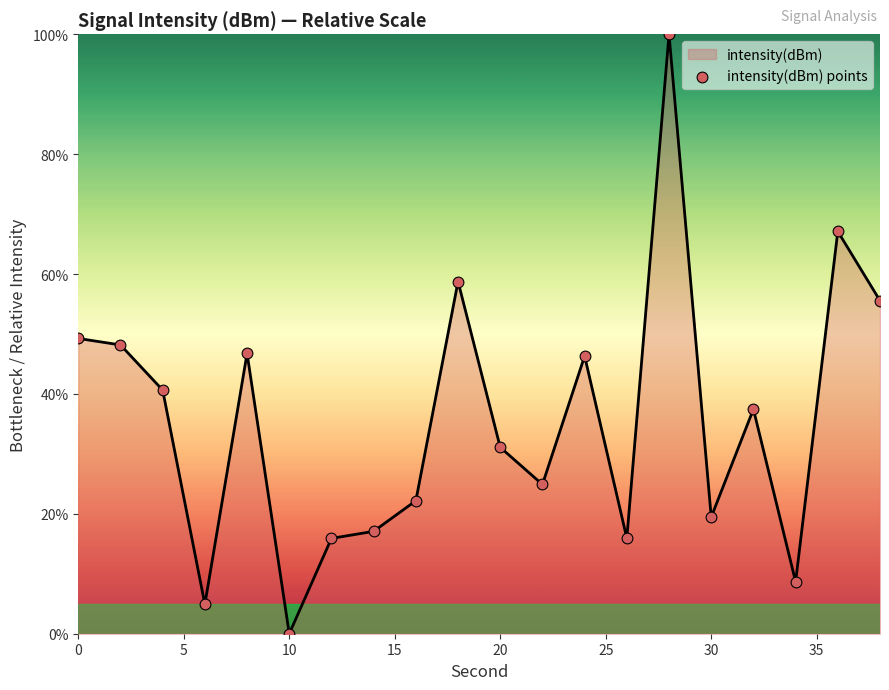

What is the maximum value shown in the chart?

100.0